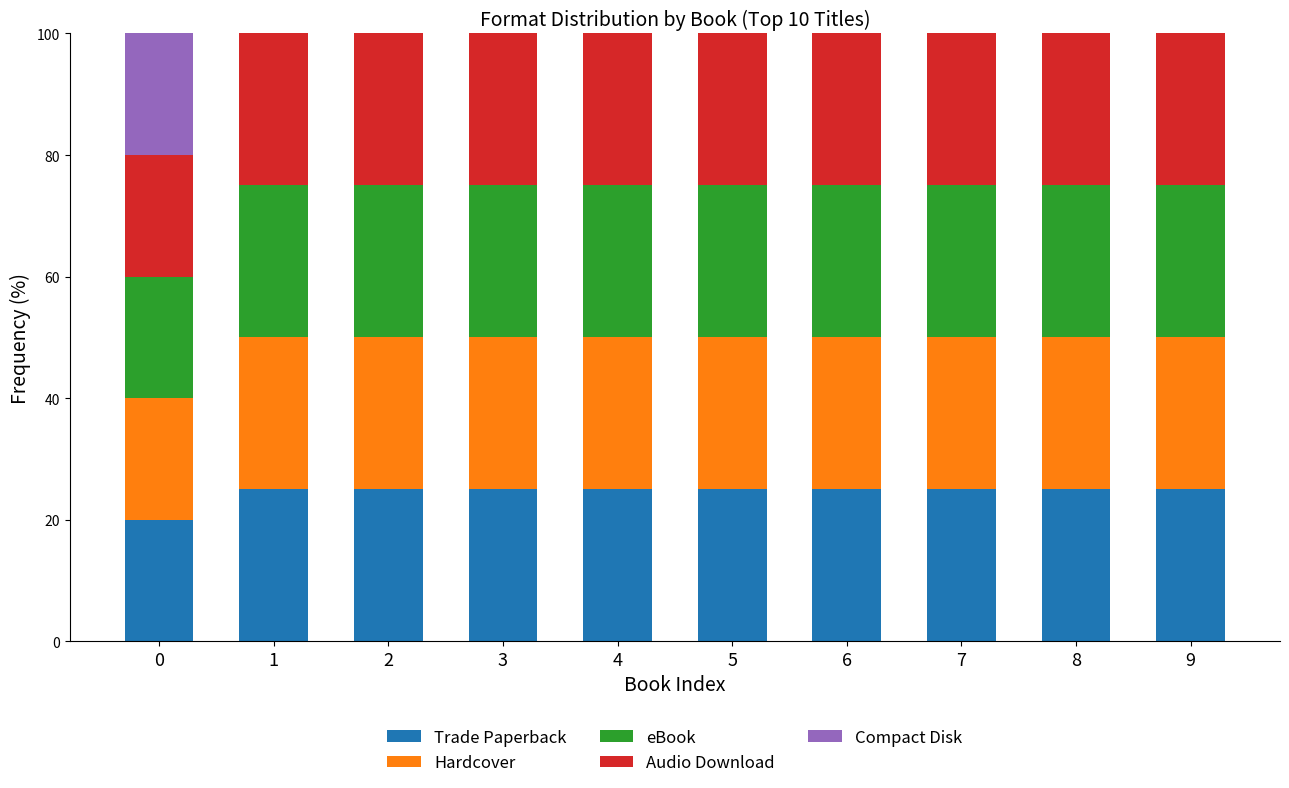

What is the total value across all series at 1?

100